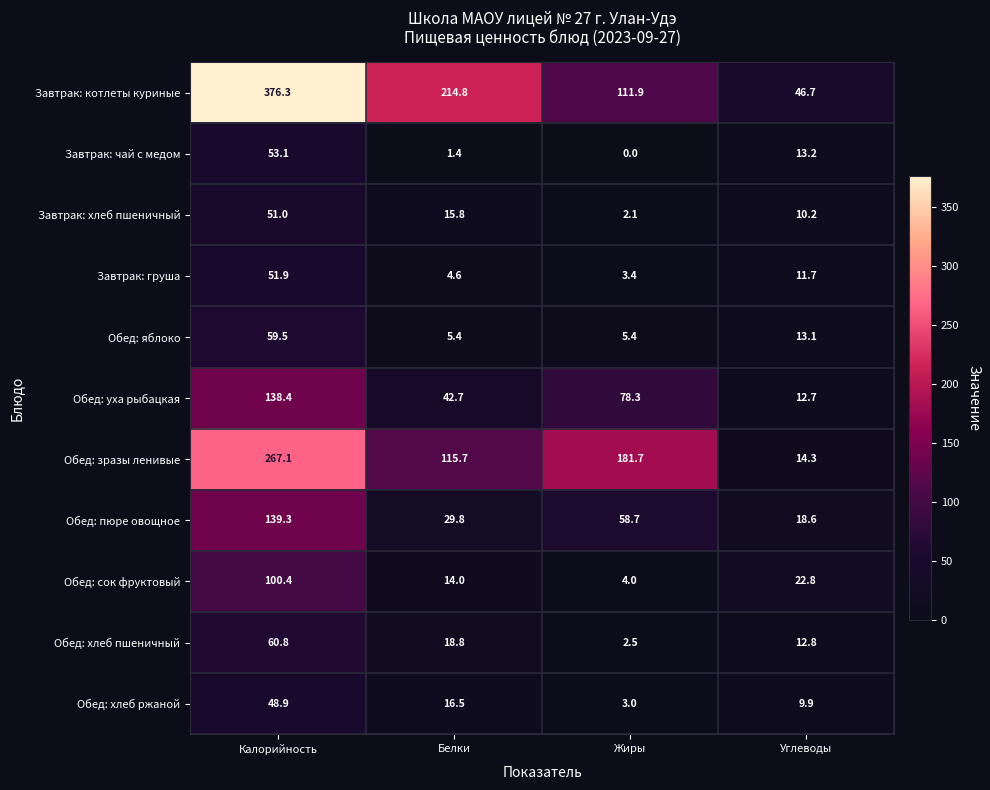

What is the sum of all Обед: хлеб ржаной values?

78.3